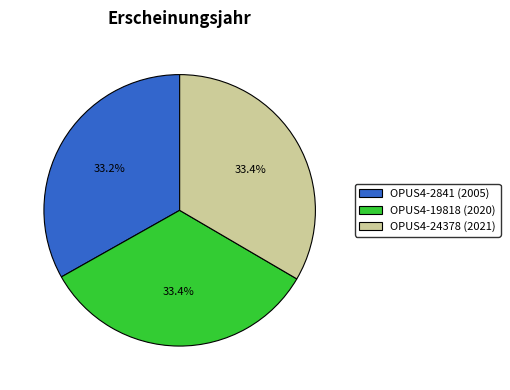

Does OPUS4-19818 (2020) represent more than half of the total?

No